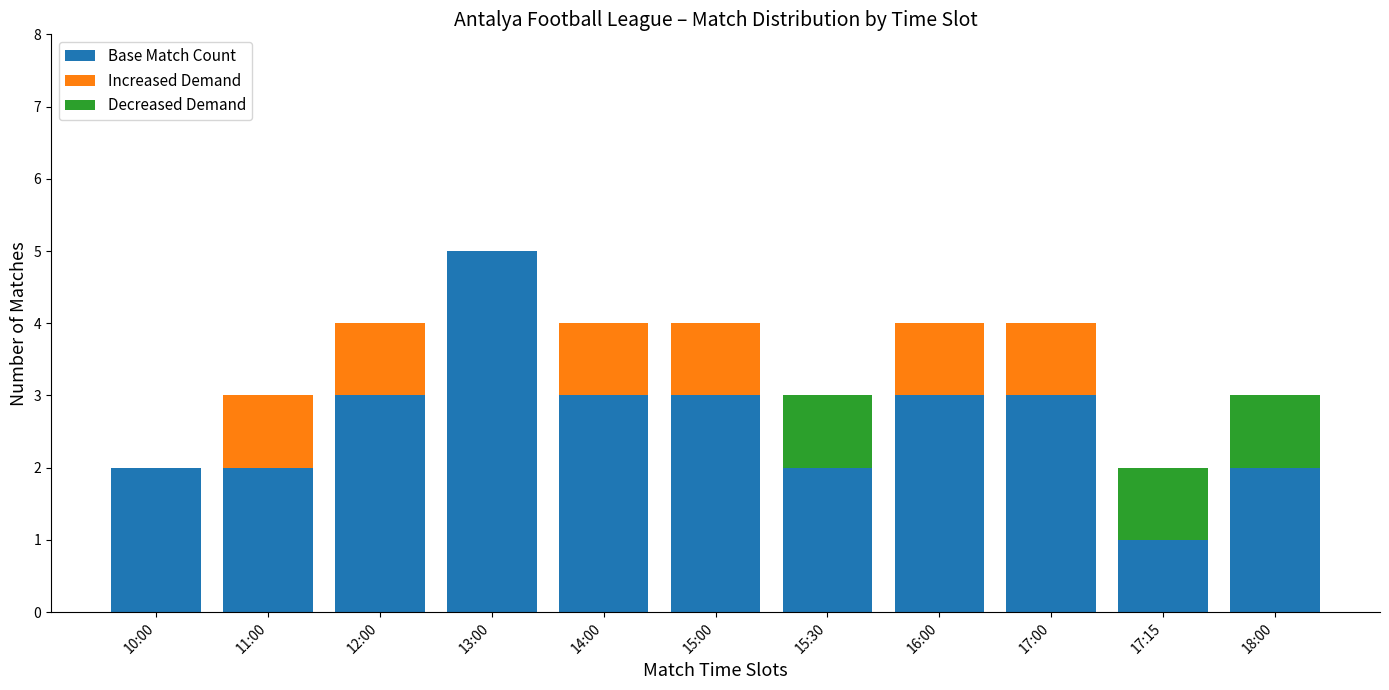

At which category is the sum across all series the highest?

13:00